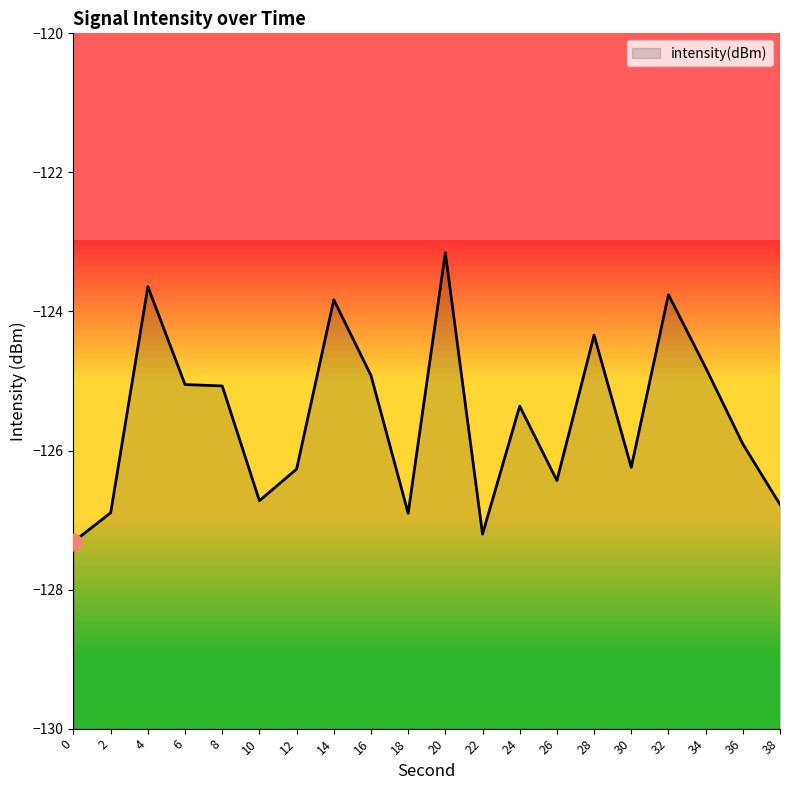

The value at 0 is -217.7. True or false?

False